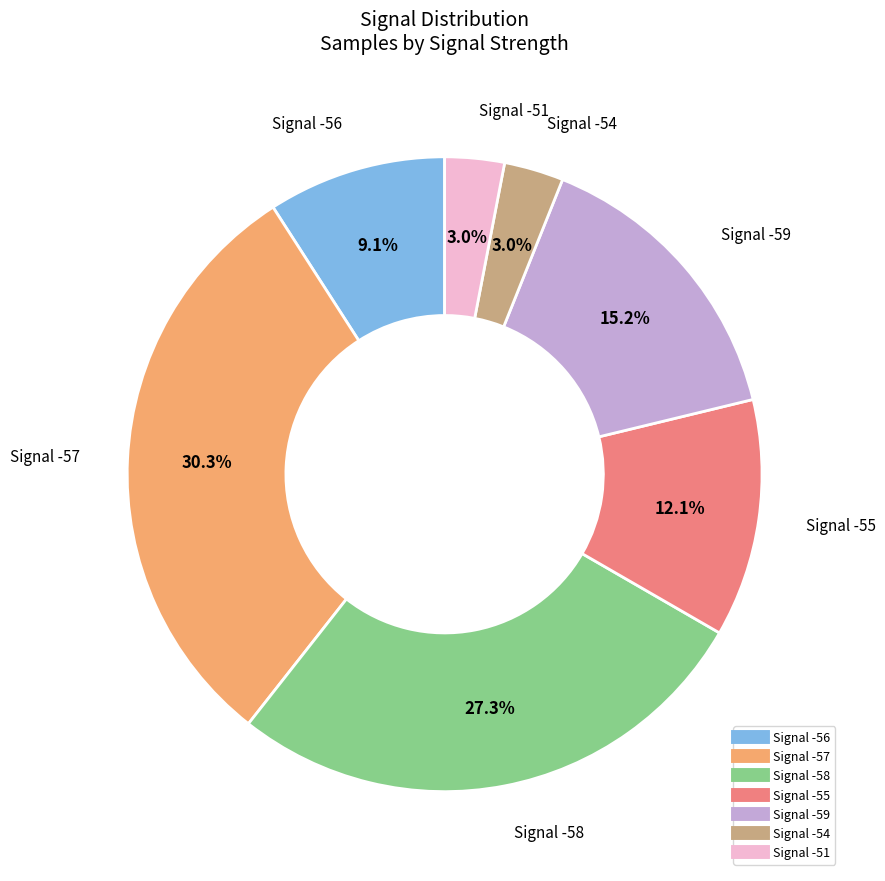

Is there any slice that represents more than half of the pie?

No